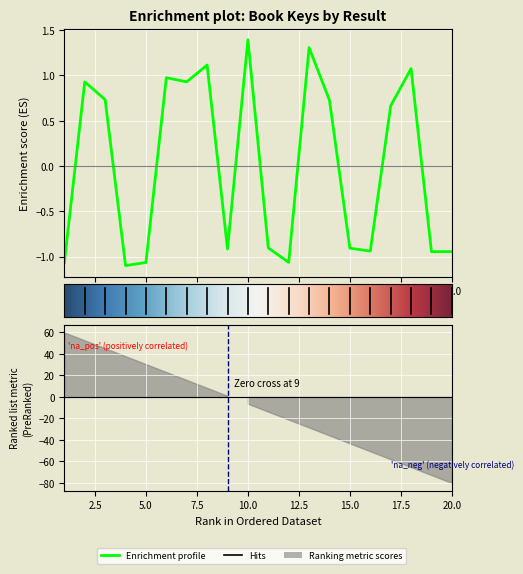

Reading right to left, extract all data points from this chart.

20=-0.9	19=-0.9	18=1.1	17=0.7	16=-0.9	15=-0.9	14=0.7	13=1.3	12=-1.1	11=-0.9	10=1.4	9=-0.9	8=1.1	7=0.9	6=1.0	5=-1.1	4=-1.1	3=0.7	2=0.9	1=-1.1